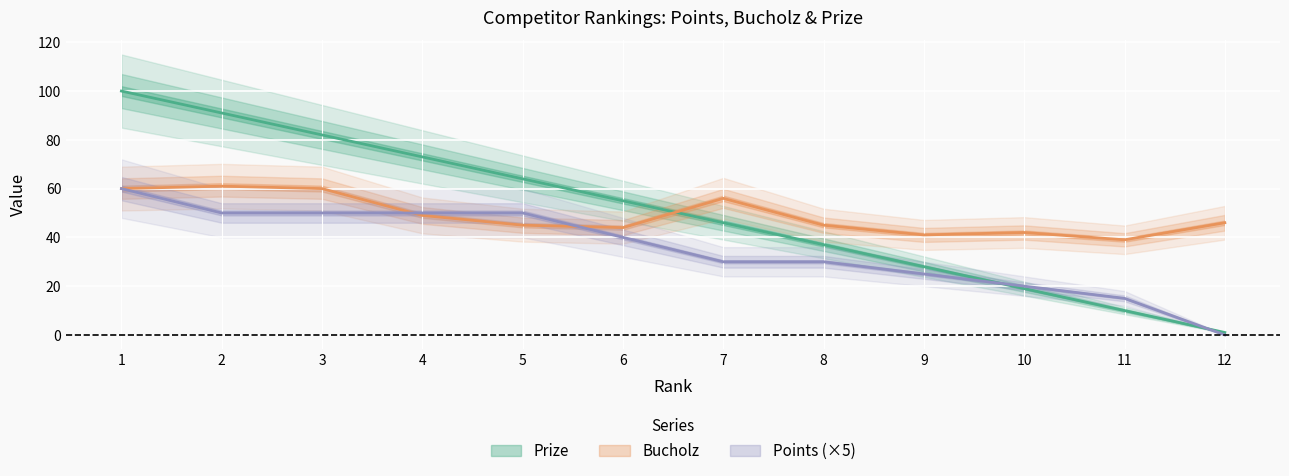

How many values in the Points series exceed 40?

5